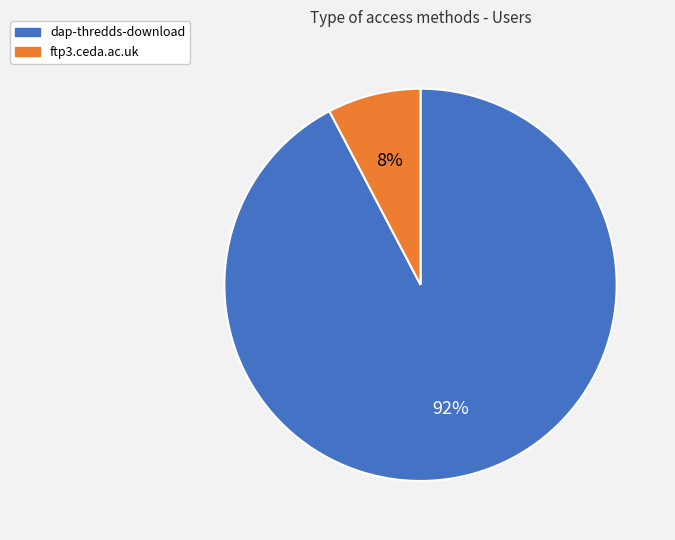

To the nearest percent, what percentage of the pie is ftp3.ceda.ac.uk?

8%